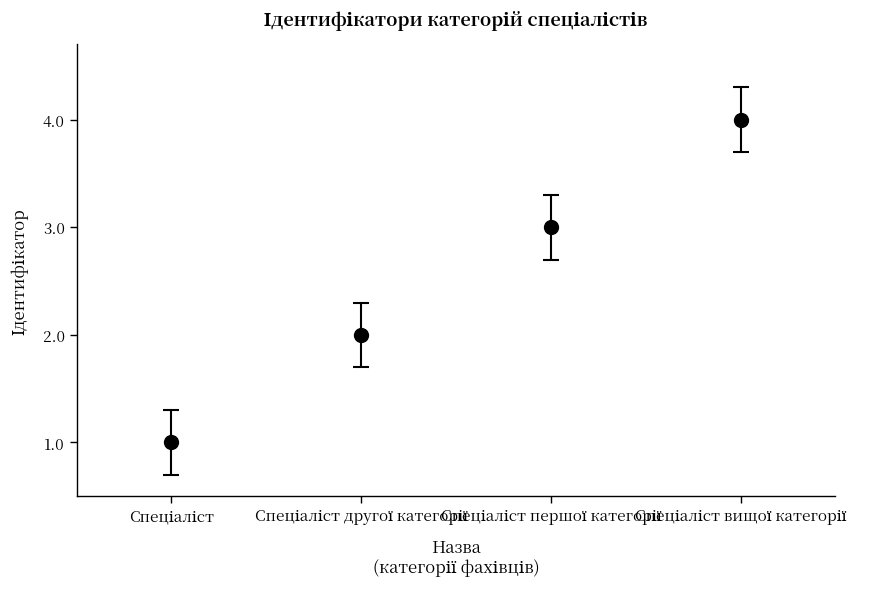

True or false: there are more than 2 points higher than both neighbors.

False